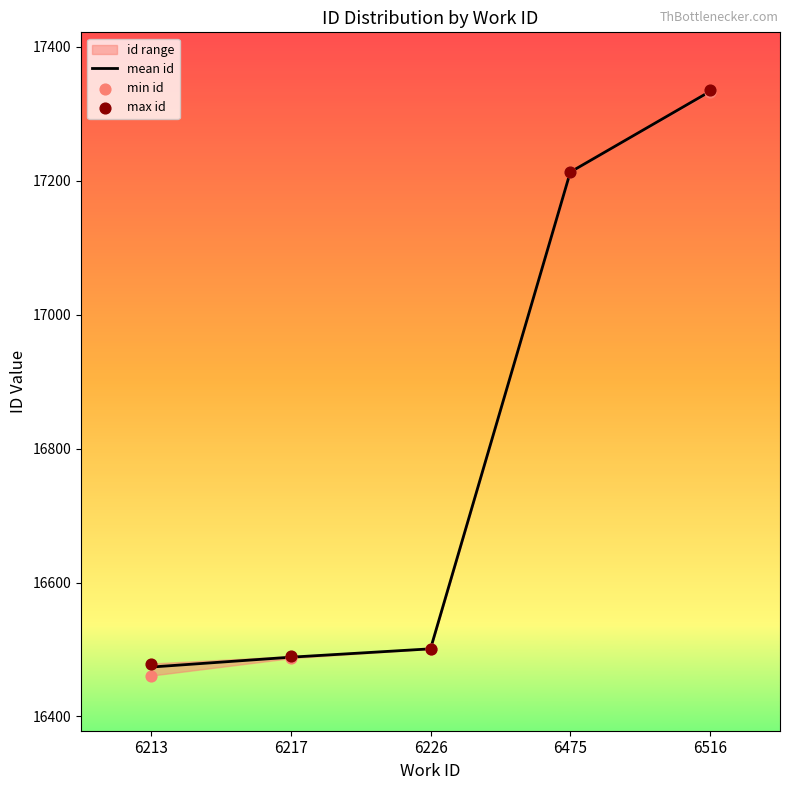

At which category is the sum across all series the highest?

6516